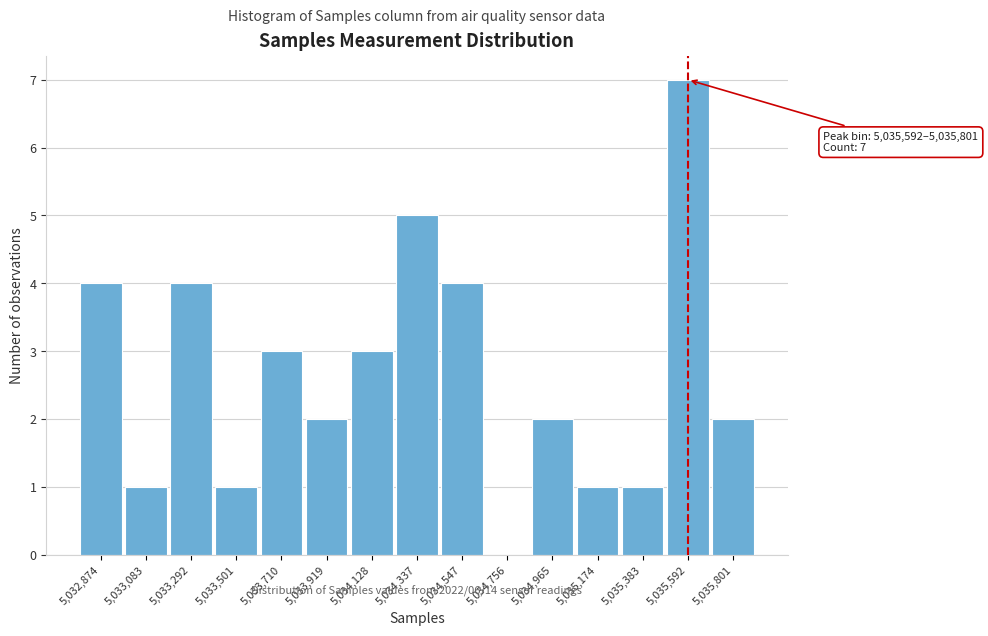

Reading right to left, list all the values displayed in this chart.

5,035,801=2	5,035,592=7	5,035,383=1	5,035,174=1	5,034,965=2	5,034,756=0	5,034,547=4	5,034,337=5	5,034,128=3	5,033,919=2	5,033,710=3	5,033,501=1	5,033,292=4	5,033,083=1	5,032,874=4